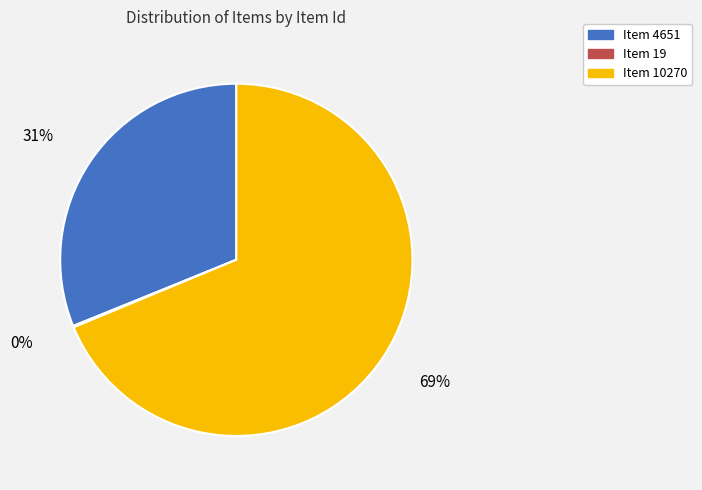

What is the ratio of the value at Item 10270 to the value at Item 4651?

2.2